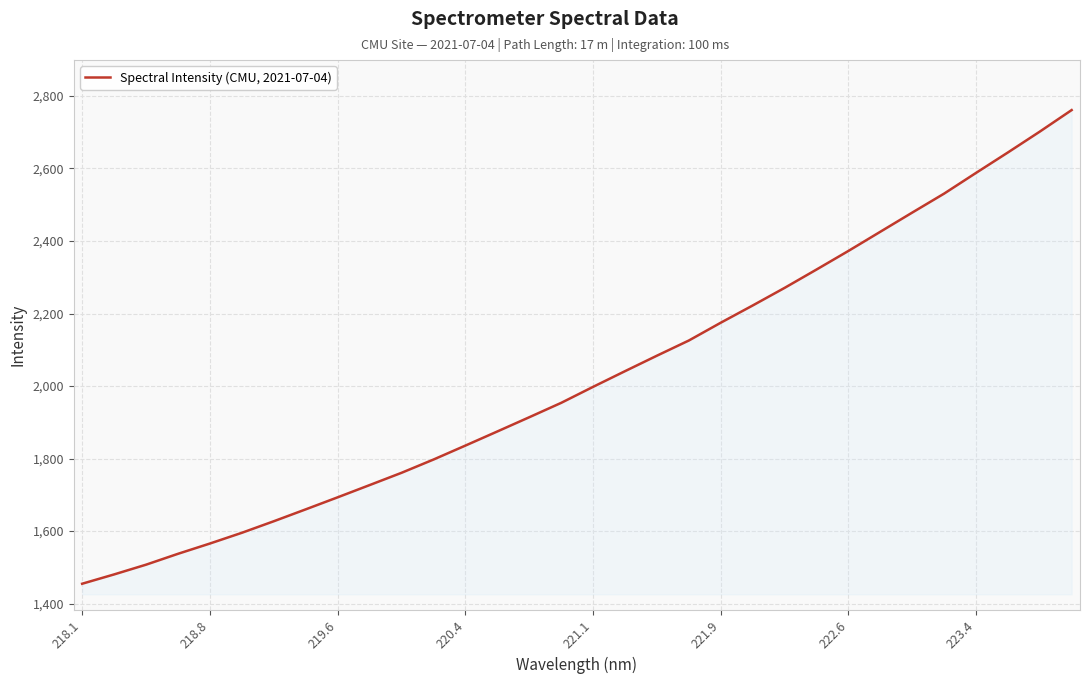

True or false: the data has more than 2 interior local peaks.

False